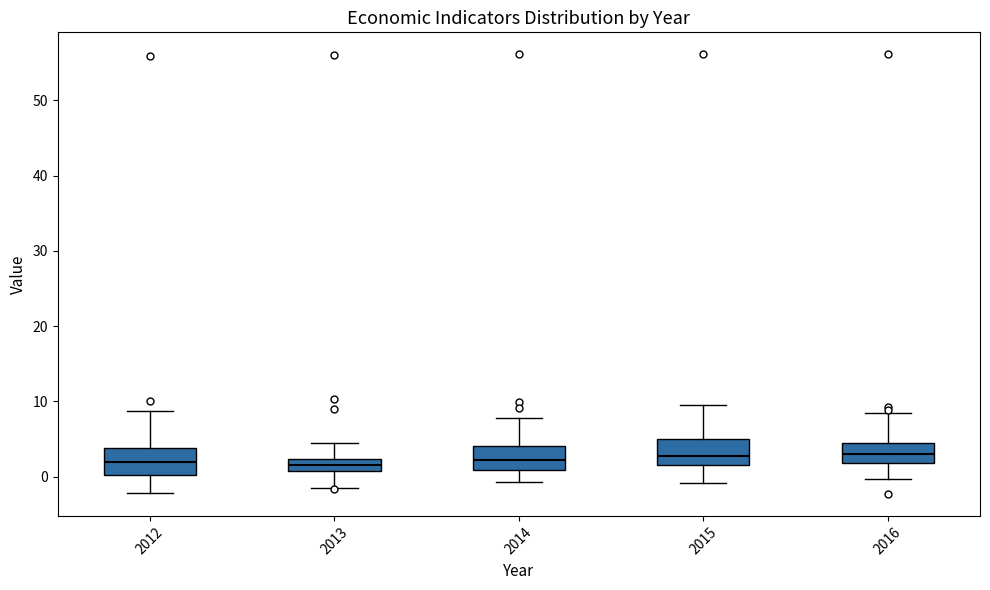

Reading left to right, transcribe this box plot: for each box, give where its median line is, the range the box spans, and where its two whiskers end, as read against the y-axis. The values are not printed on the chart, so give them approximately, as read against the axis.

2012: median 2, box 0 to 4, whiskers -2 to 9
2013: median 2 (inside the box), box 1 to 2, whiskers -1 to 5
2014: median 2, box 1 to 4, whiskers -1 to 8
2015: median 3, box 2 to 5, whiskers -1 to 10
2016: median 3, box 2 to 4, whiskers 0 to 8